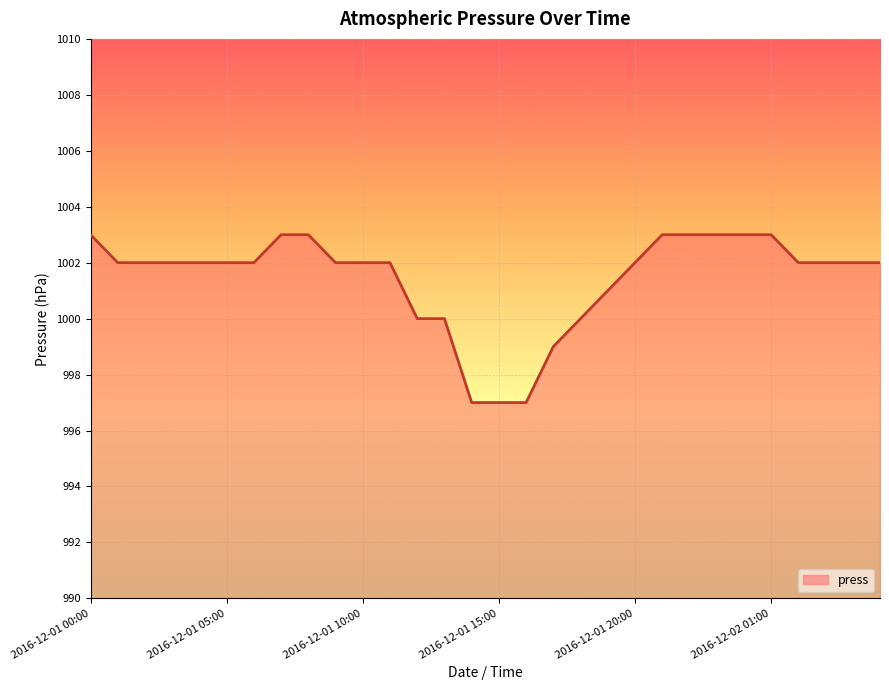

What is the difference between the maximum and minimum values?

6